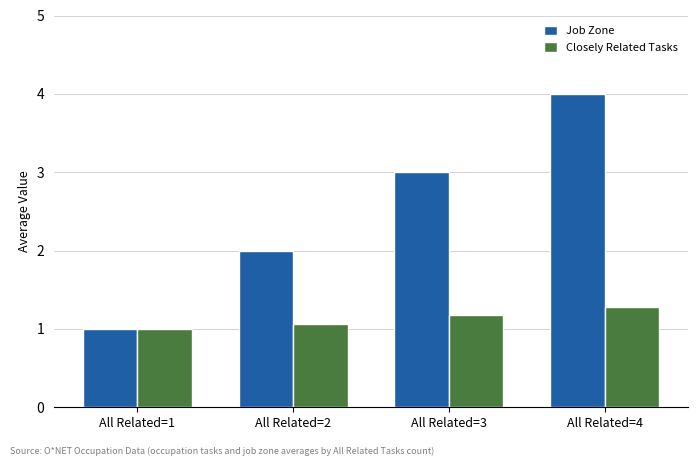

Reading left to right, list all the values displayed in this chart.

Job Zone: All Related=1=1.0	All Related=2=2.0	All Related=3=3.0	All Related=4=4.0
Closely Related Tasks: All Related=1=1.0	All Related=2=1.1	All Related=3=1.2	All Related=4=1.3